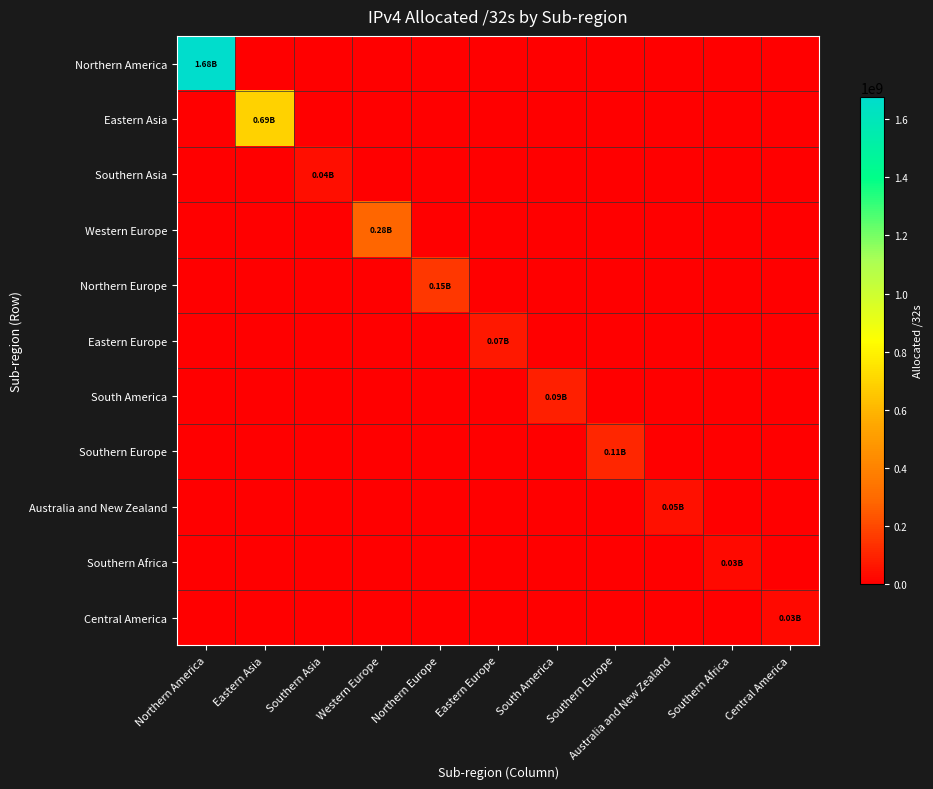

What is the difference between the highest and lowest values at Southern Europe?

110215840